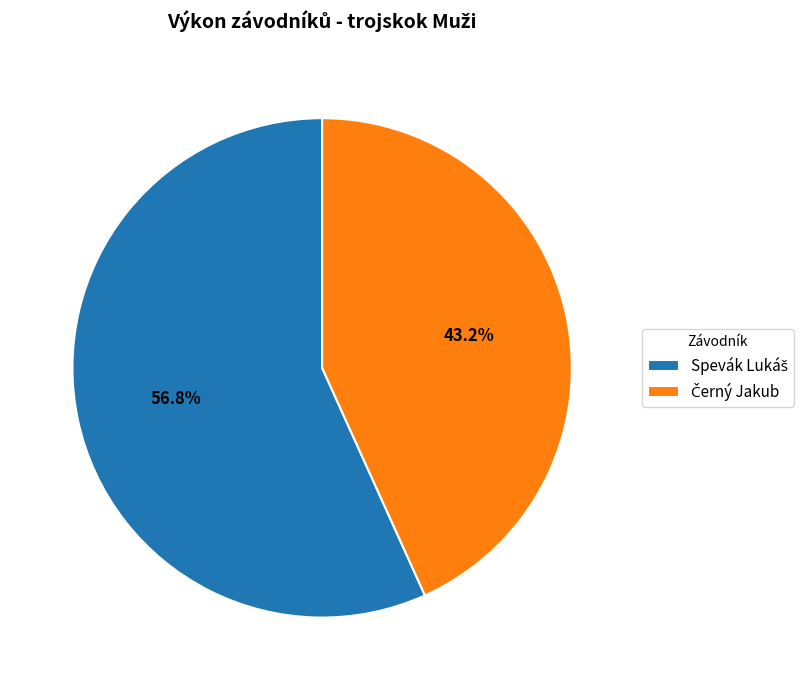

Does any single category account for the majority?

Yes